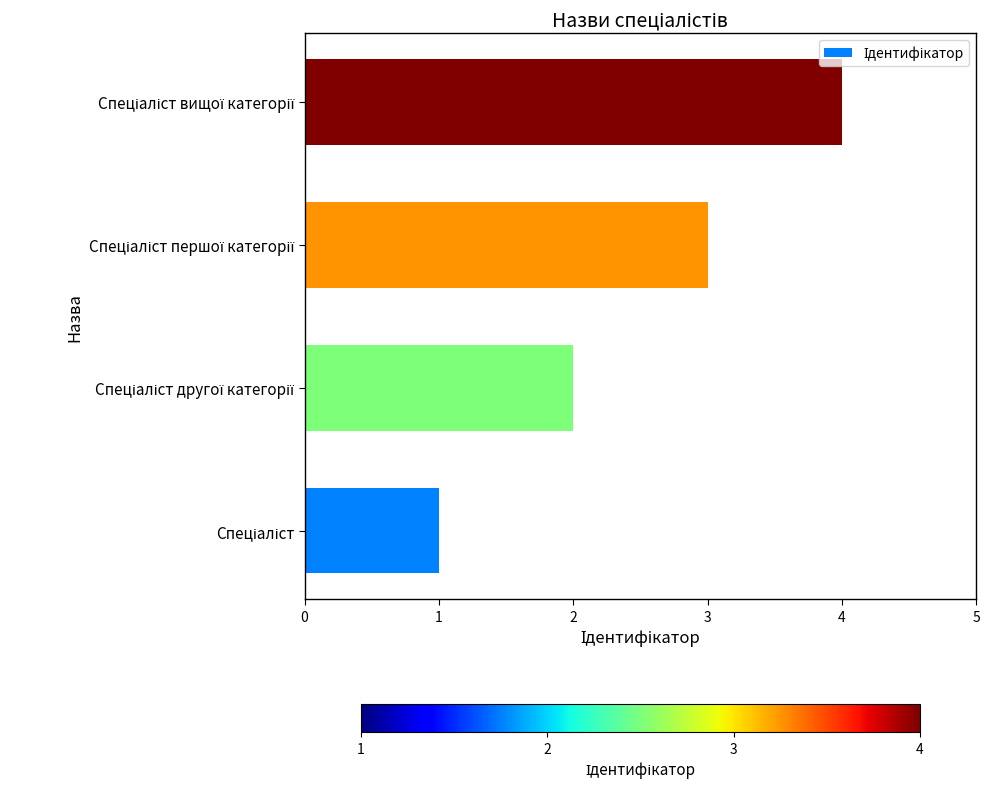

What is the difference between the maximum and minimum values?

3